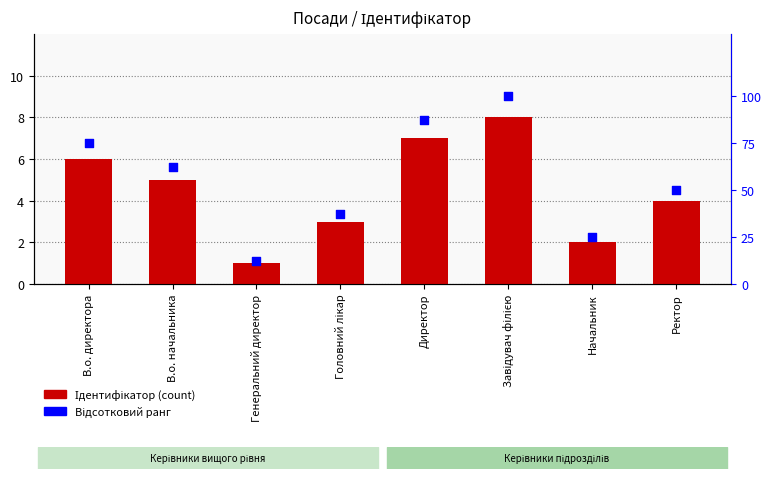

Which series has the largest total across all categories?

Відсотковий ранг